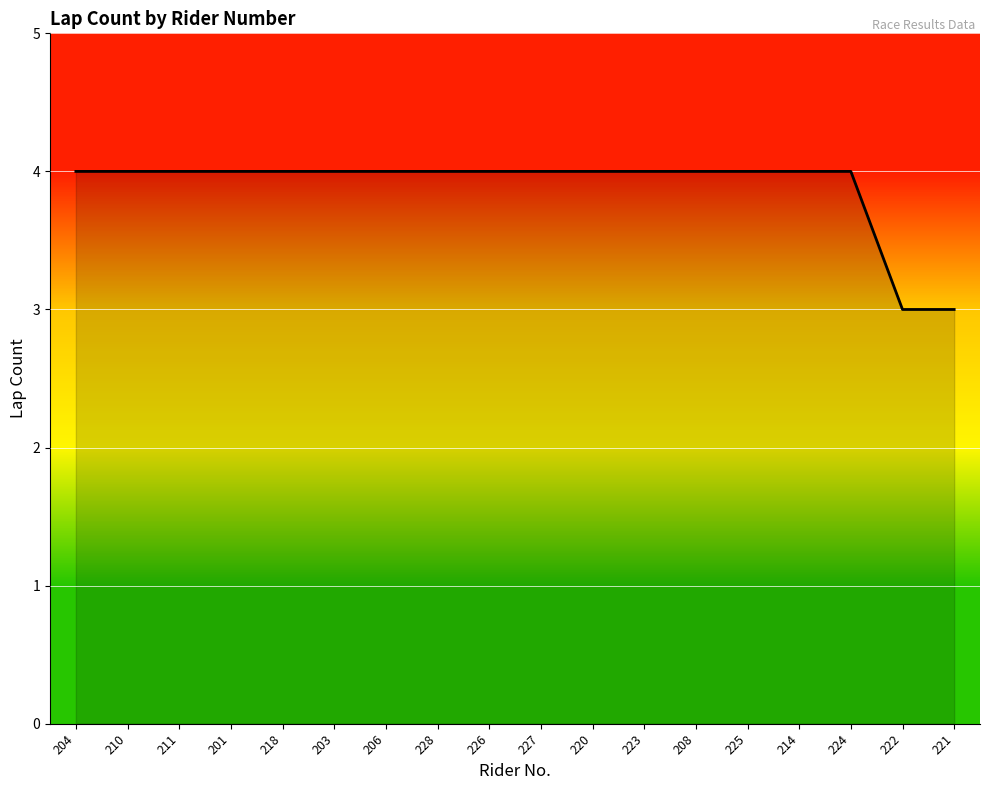

What is the approximate value at 201?

4